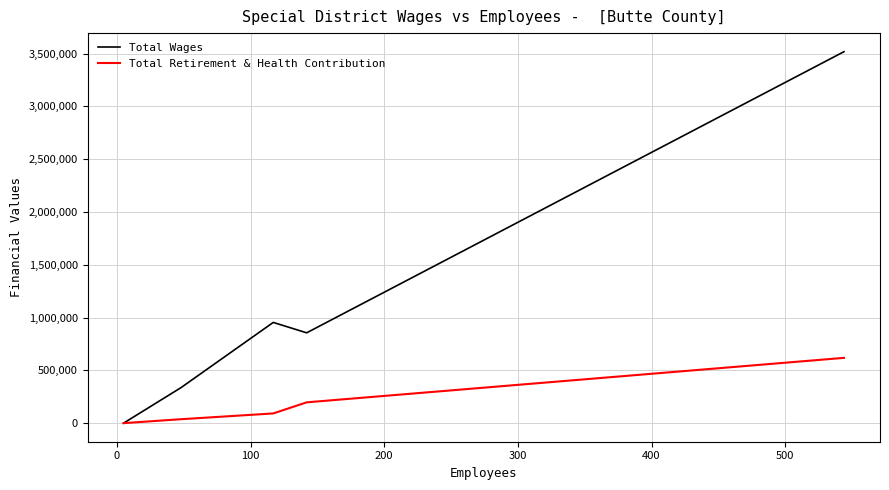

Rank the series by their average value, from highest to lowest.

Total Wages, Total Retirement & Health Contribution